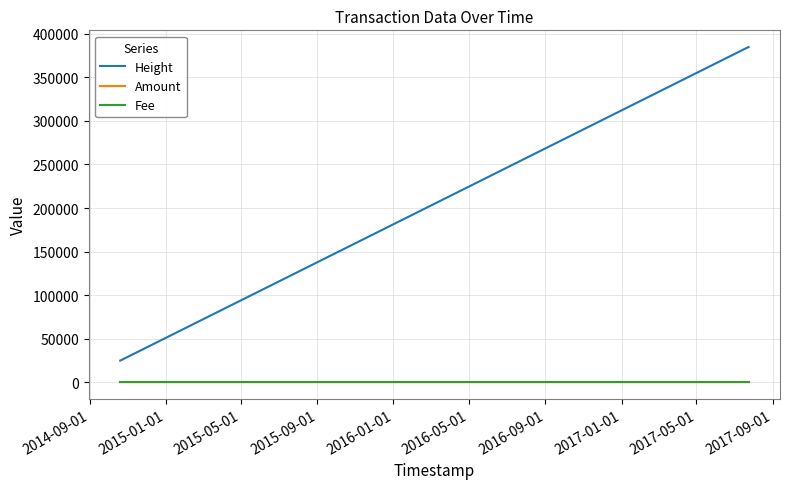

Which series has the largest range (max minus min)?

Height